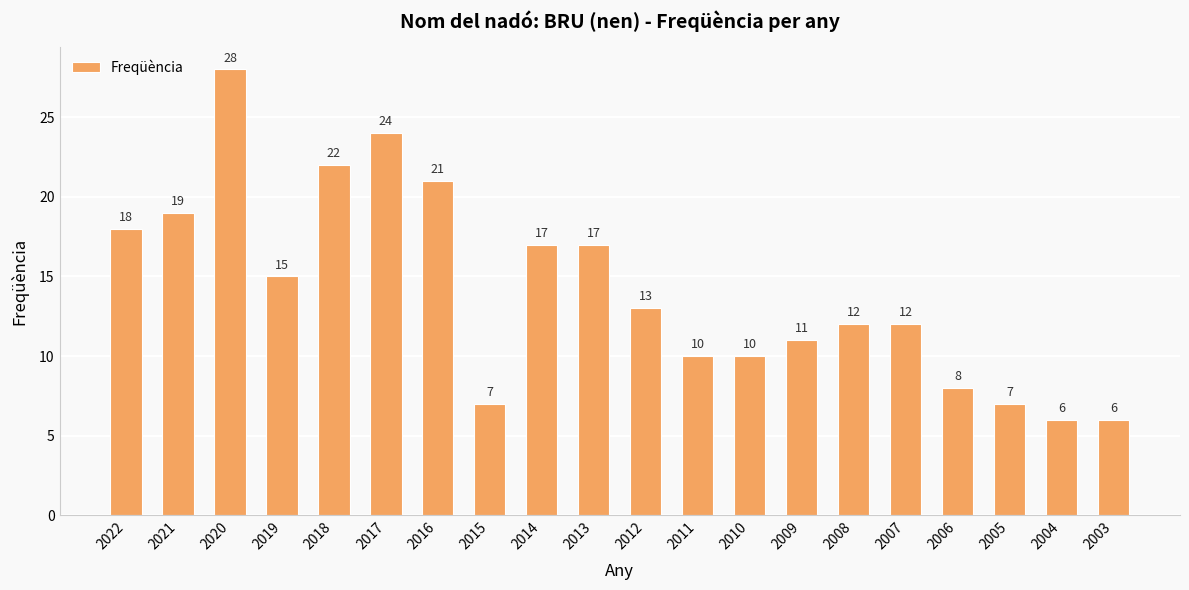

Is it true that the value at 2011 is 6?

False